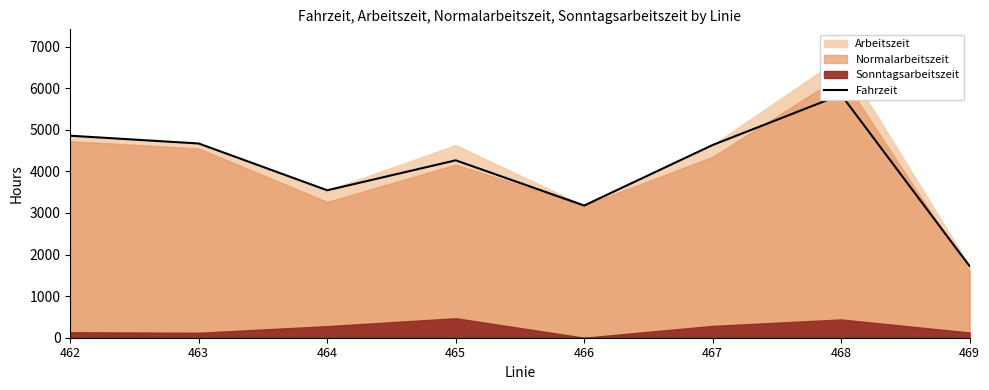

Which category has the highest value across all series?

468